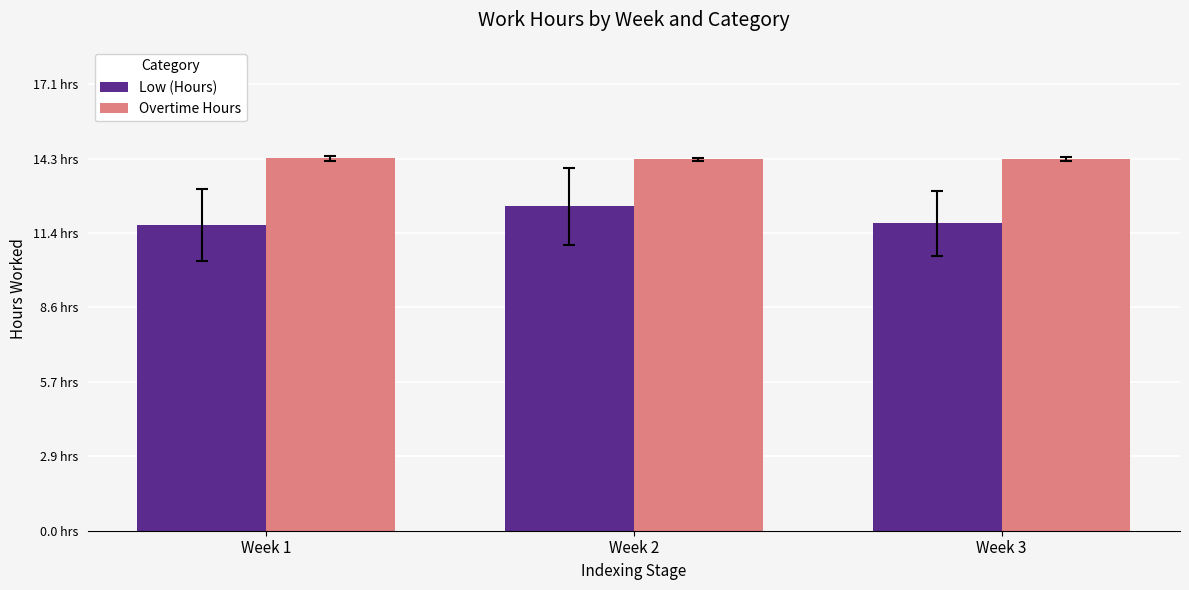

What is the value of the Overtime Hours bar at the 3rd from the left?

14.3